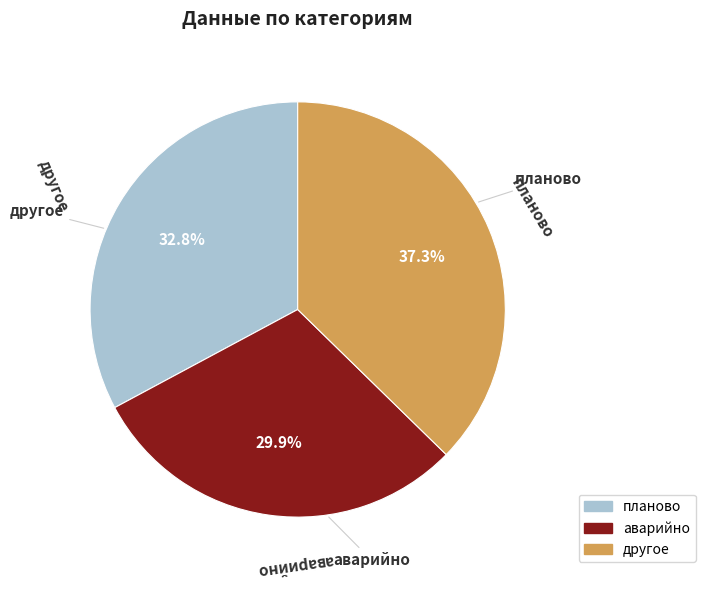

To the nearest percent, what percentage of the pie is другое?

37%